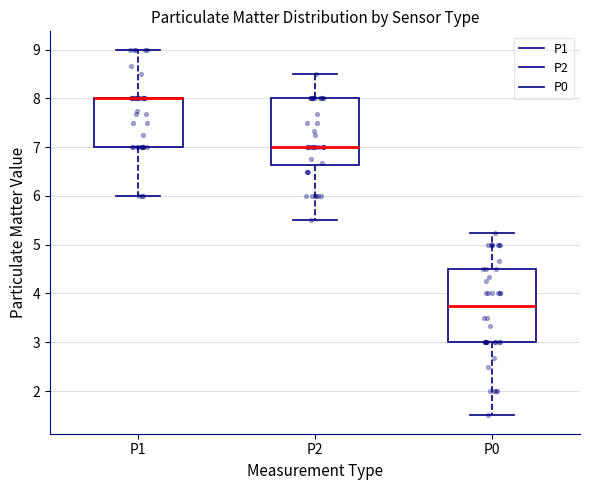

Reading left to right, read every box against the y-axis: the position of its median line, the range the box covers, and the ends of its whiskers. The values are not printed on the chart, so give them approximately, as read against the axis.

P1: median 8.0 (drawn on the box's upper edge), box 7.0 to 8.0, whiskers 6.0 to 9.0
P2: median 7.0, box 6.6 to 8.0, whiskers 5.5 to 8.5
P0: median 3.8, box 3.0 to 4.5, whiskers 1.5 to 5.3